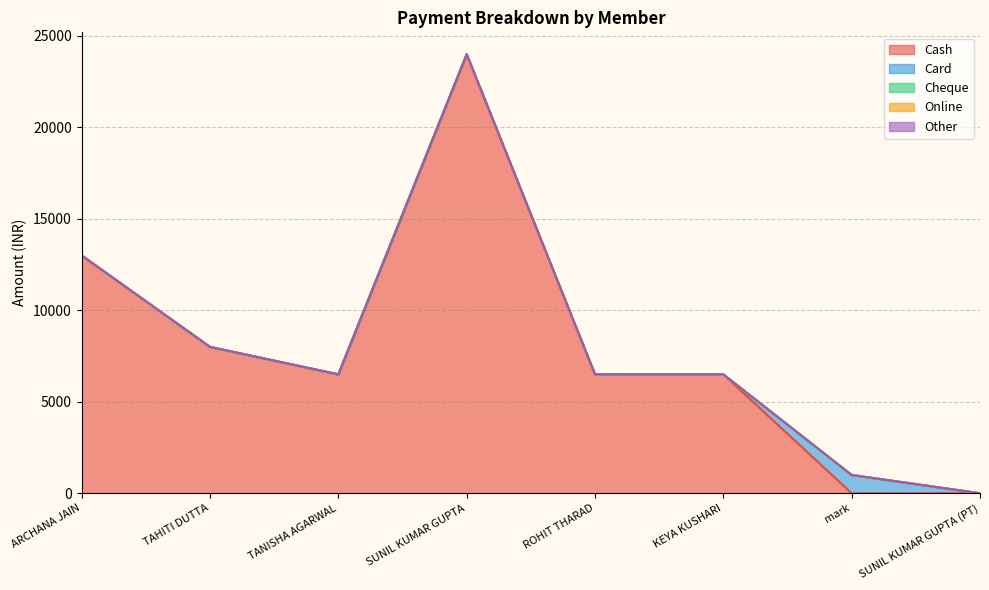

What are all the series names shown in the legend?

Cash, Card, Cheque, Online, Other